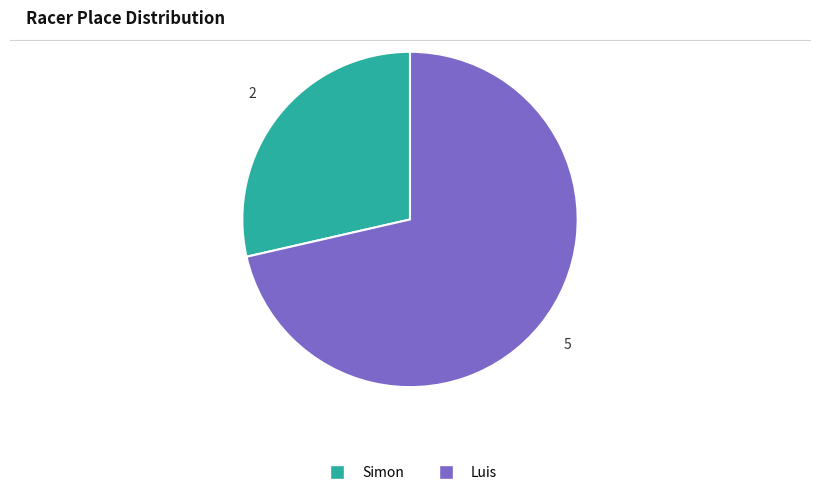

Count the number of slices in the pie.

2